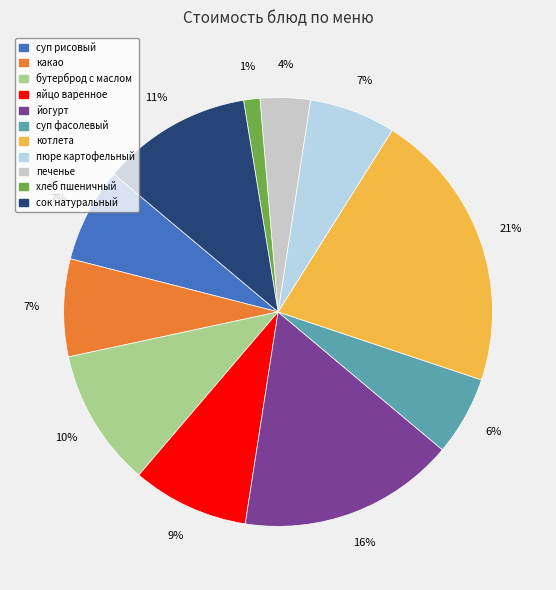

Is the sum of сок натуральный and котлета greater than half?

No